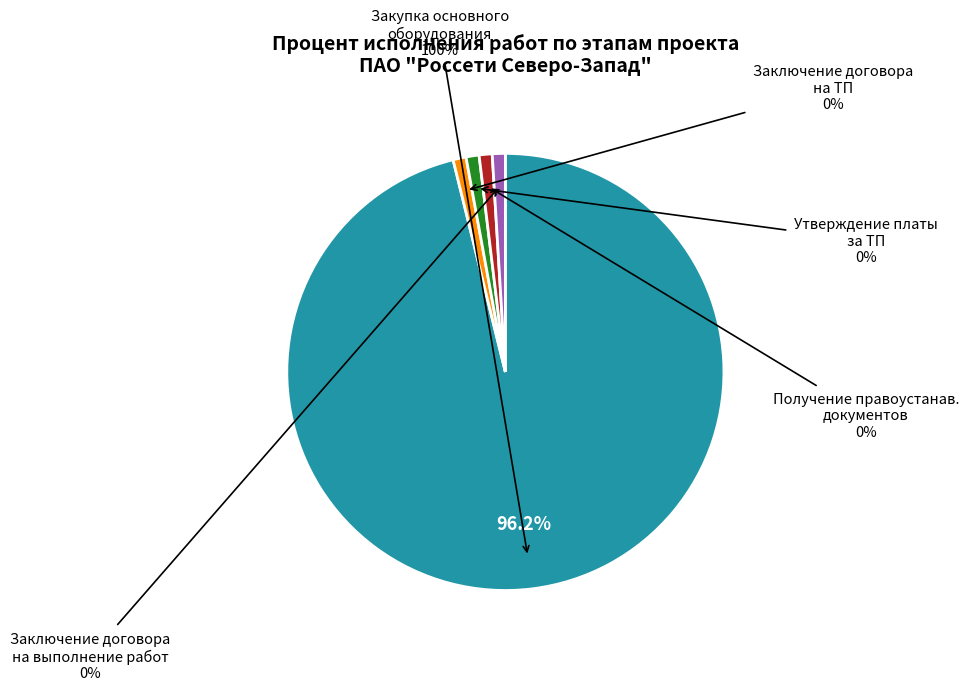

Which slice is the largest?

Закупка основного оборудования (100%)